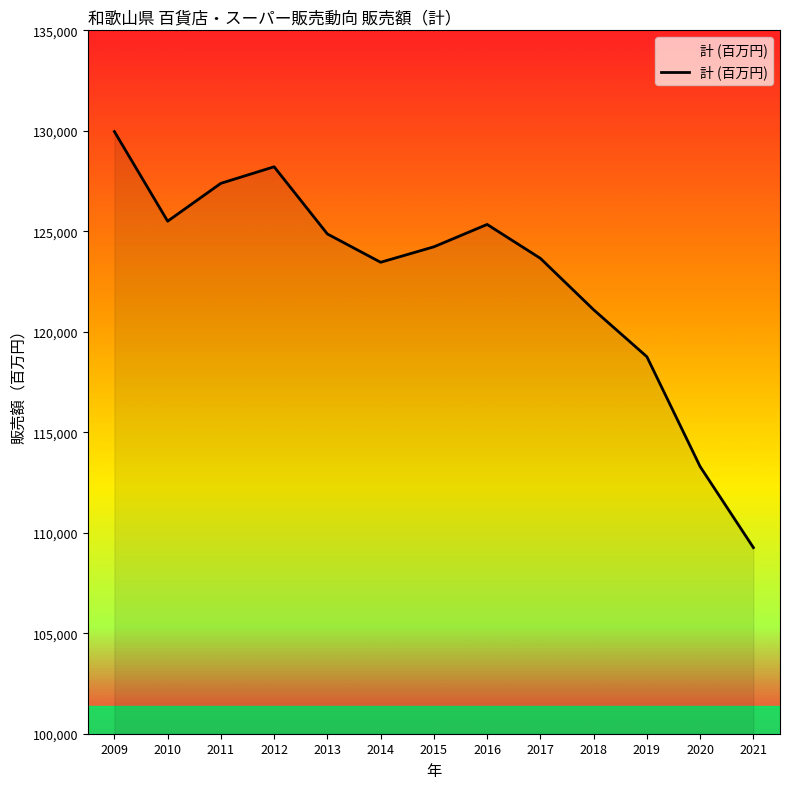

At which category does the data reach its first local valley?

2010